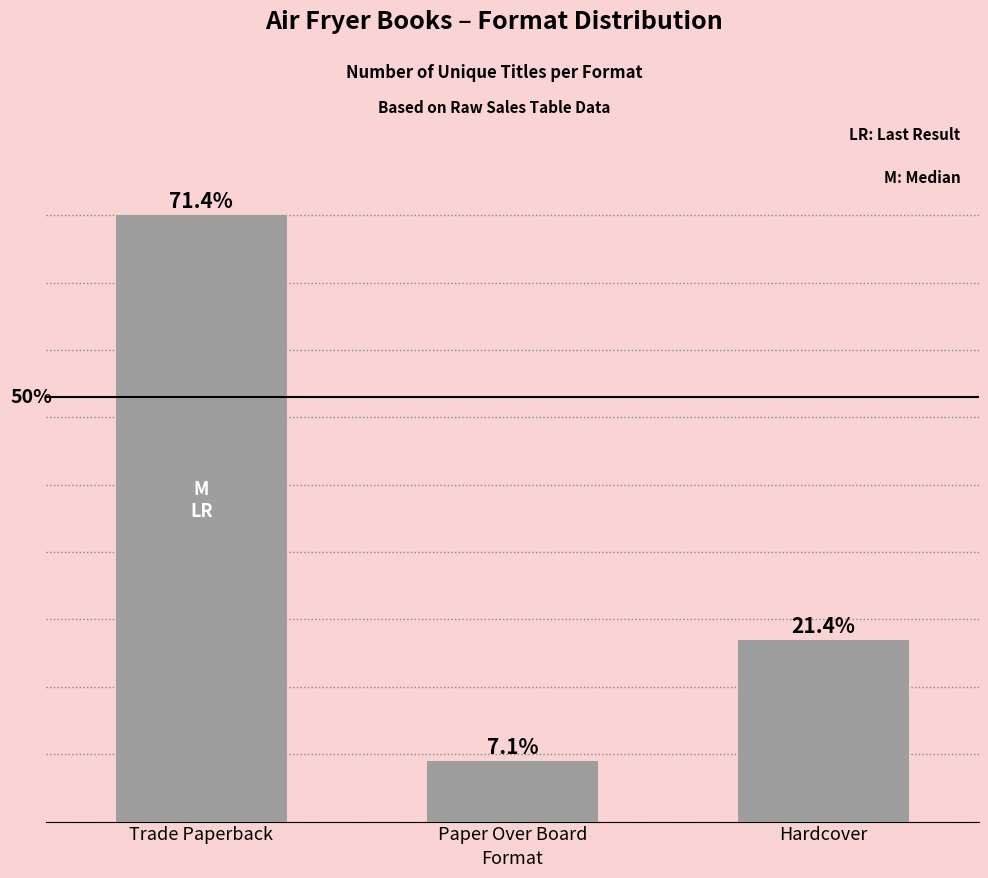

List the labels in order of value, smallest first.

Paper Over Board, Hardcover, Trade Paperback